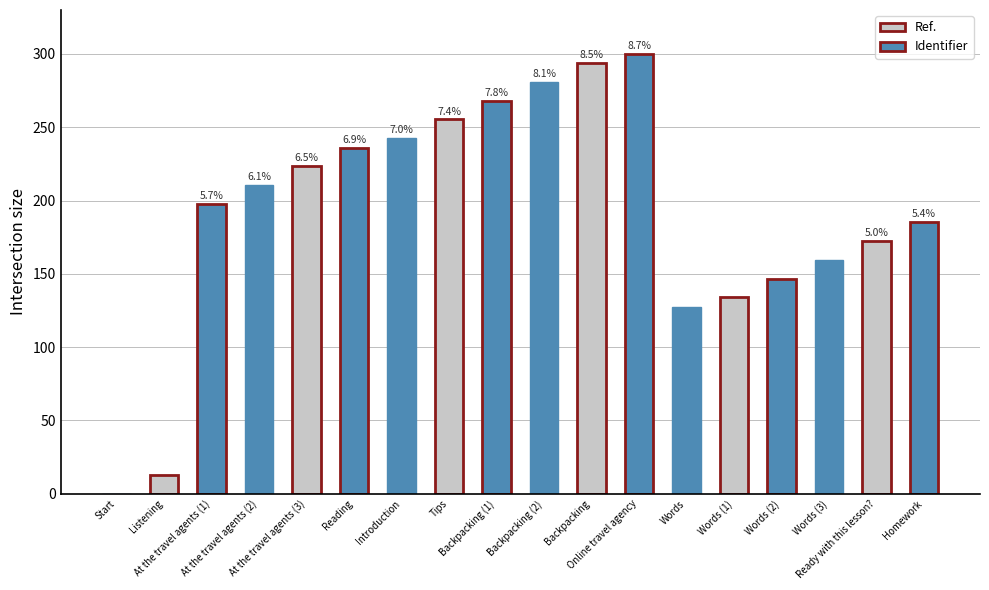

Are the bars horizontal?

No